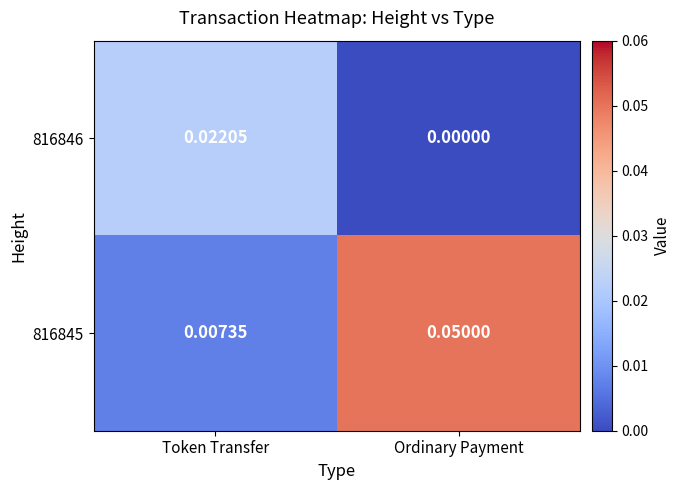

Where is 816846 nearest to the value 0?

Ordinary Payment